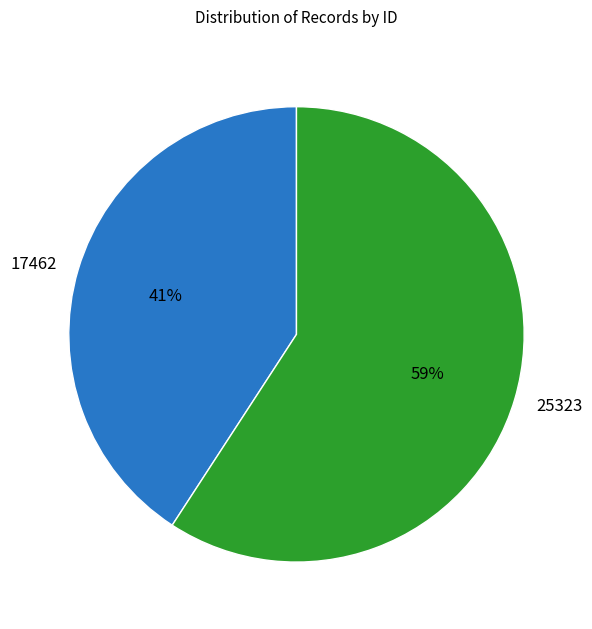

To the nearest percent, what is the difference between the largest and smallest slice percentages?

18%